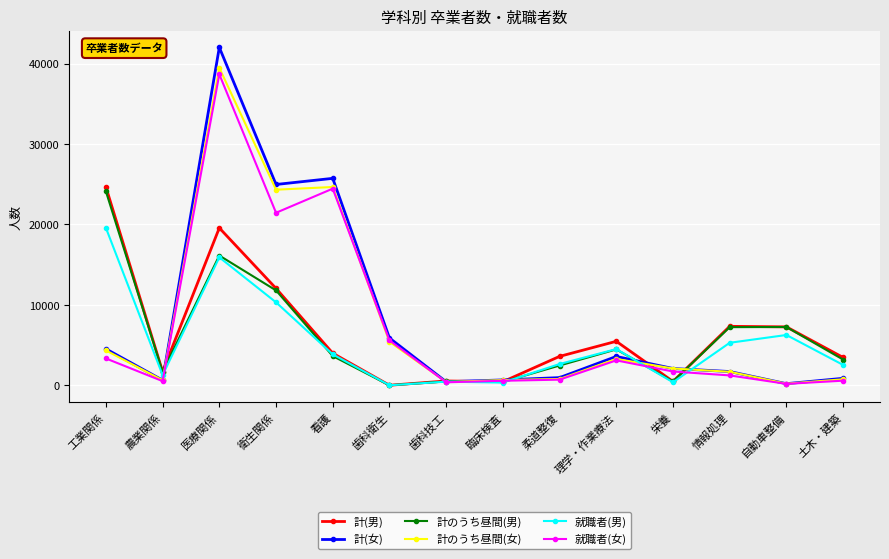

What is the highest value of the 計のうち昼間(男) series?

24117